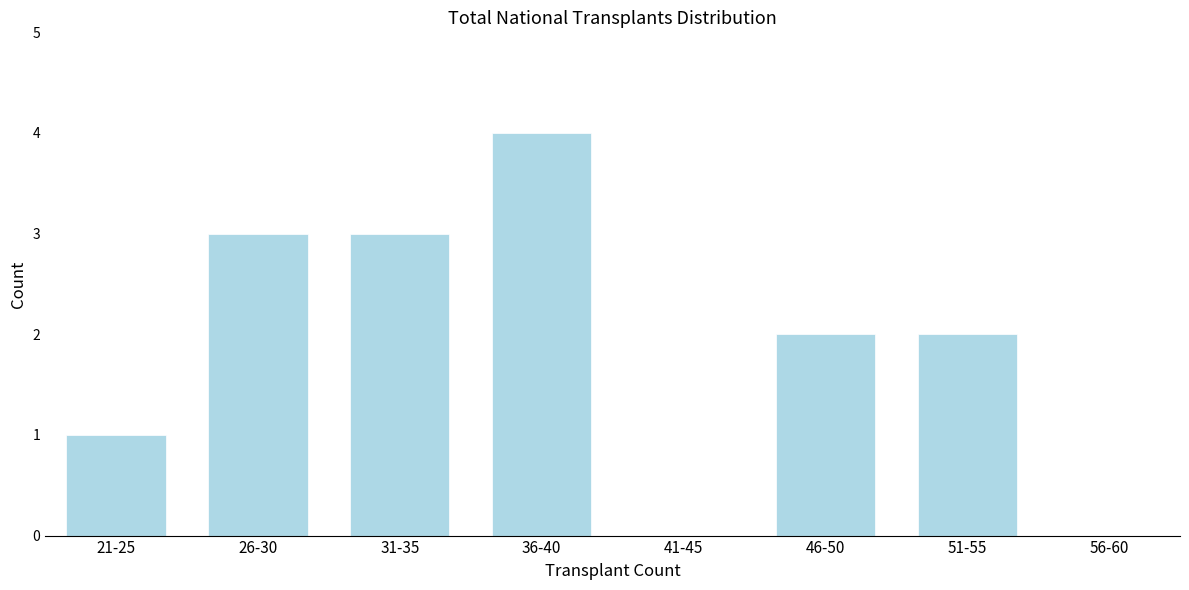

Reading left to right, list all the values displayed in this chart.

21-25=1	26-30=3	31-35=3	36-40=4	41-45=0	46-50=2	51-55=2	56-60=0